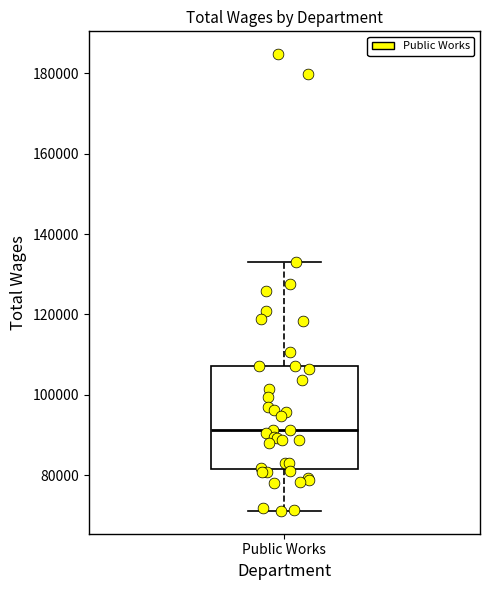

Transcribe this box plot: give where the median line is, the range the box spans, and where the two whiskers end, as read against the y-axis. The values are not printed on the chart, so give them approximately, as read against the axis.

median 92000, box 82000 to 108000, whiskers 72000 to 134000